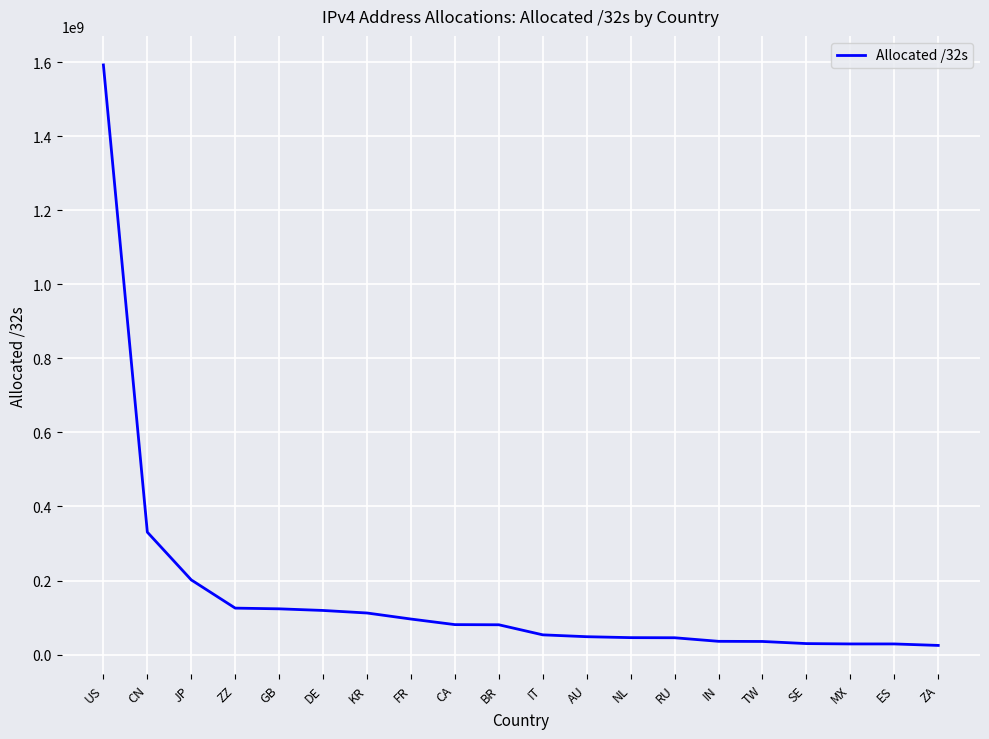

What is the sum of the values at BR and CN?

411117056